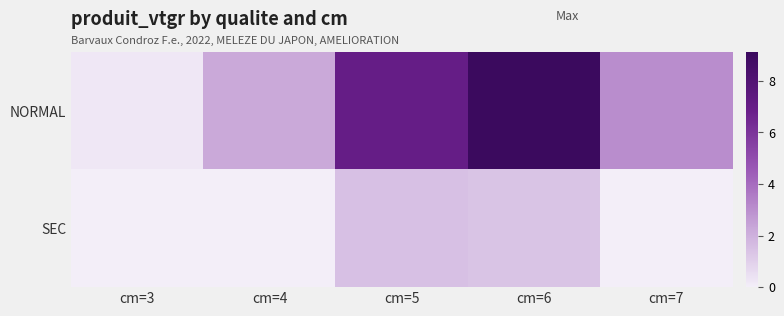

Reading left to right, list all the values displayed in this chart.

NORMAL: cm=3=0.2	cm=4=2.2	cm=5=7.0	cm=6=9.1	cm=7=3.1
SEC: cm=3=0.0	cm=4=0.0	cm=5=1.5	cm=6=1.4	cm=7=0.0